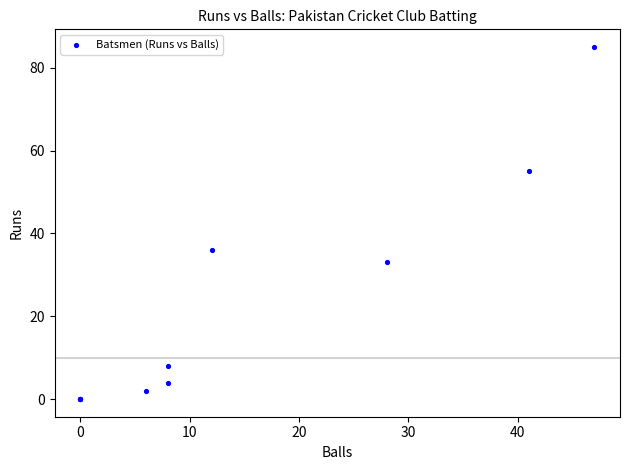

What Y value in the scatter plot is closest to 42?

36